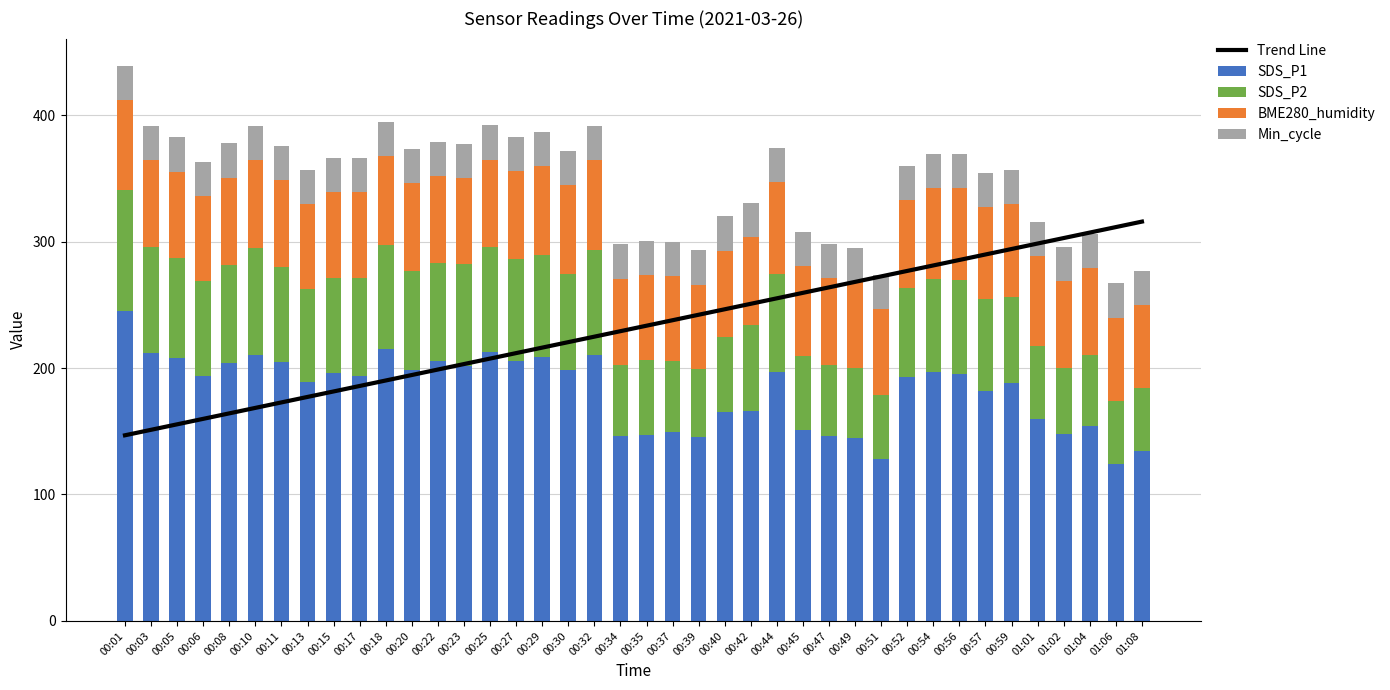

What is the lowest value of the BME280_humidity series?

65.6